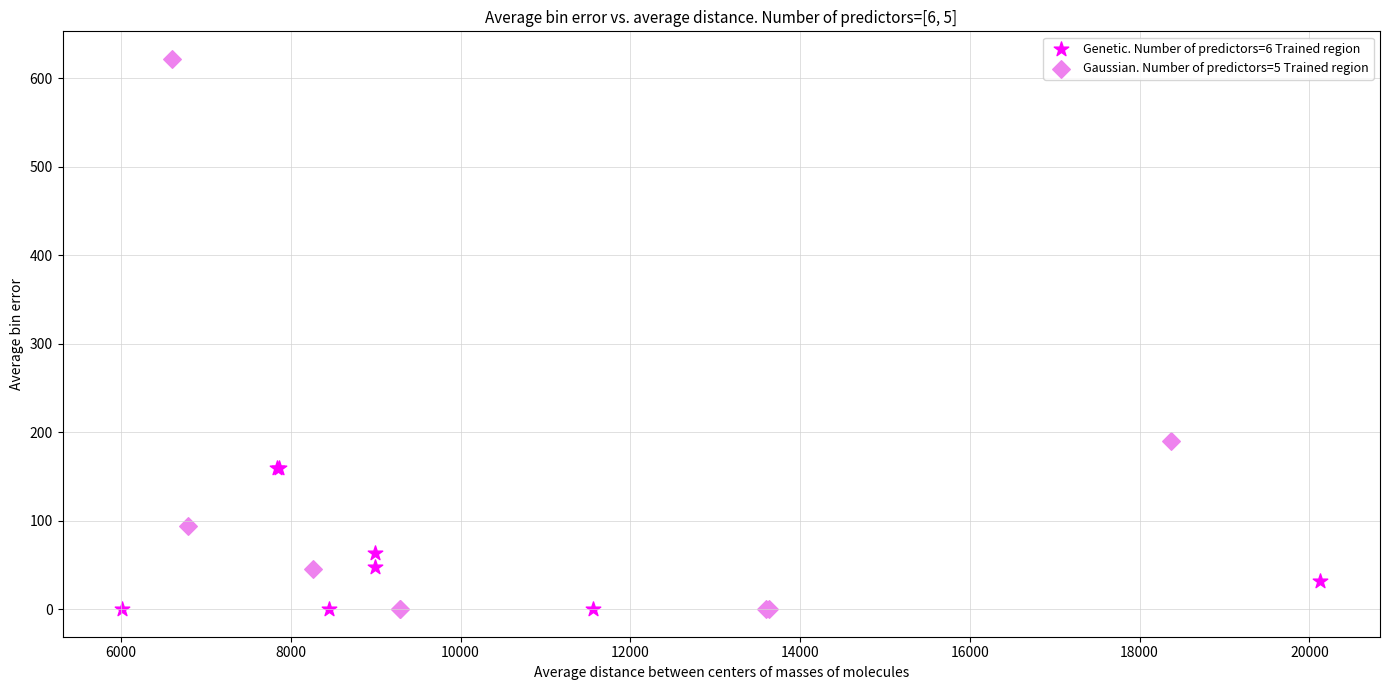

Which series contains the highest Y value?

Gaussian. Number of predictors=5 Trained region